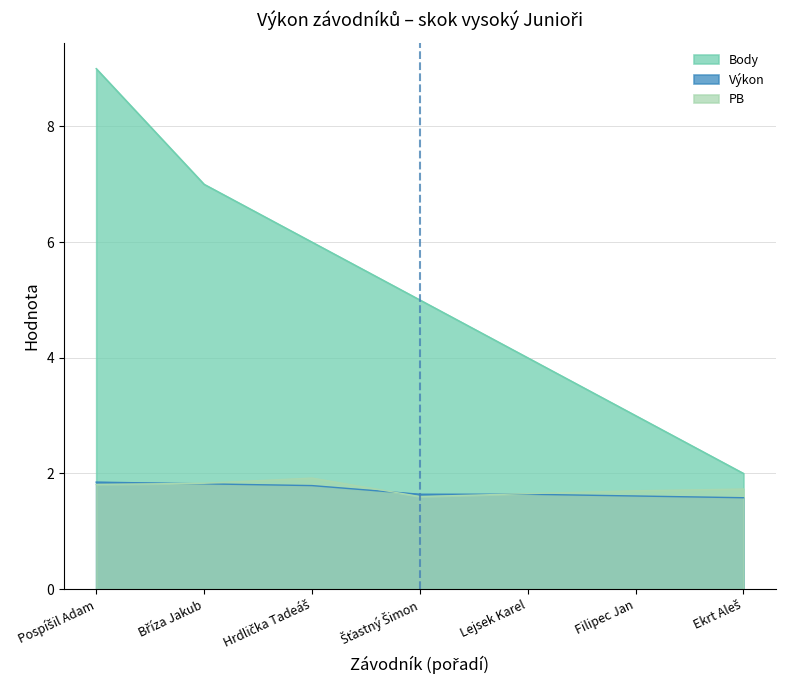

How many data points does each series have?

7